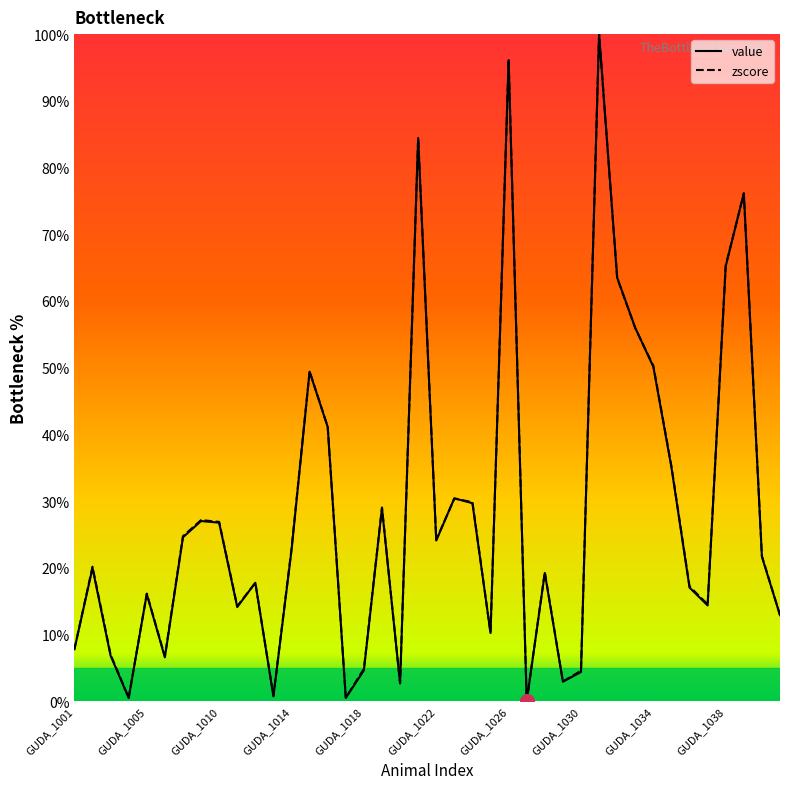

What is the highest value of the zscore series?

100.0